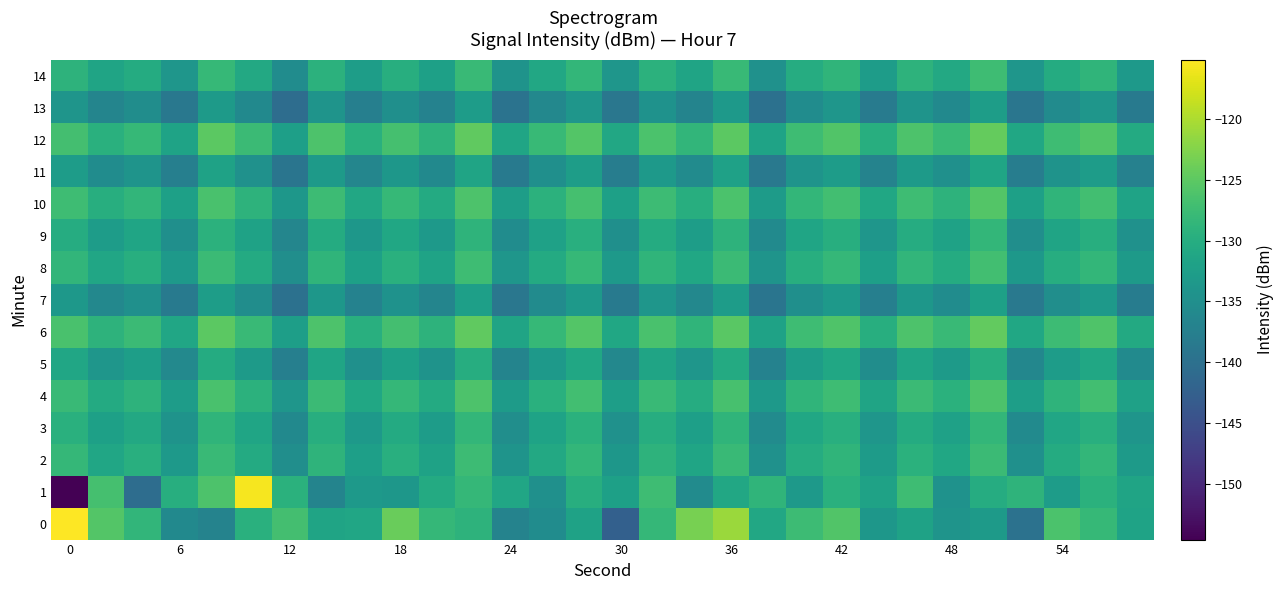

Rank the series by their maximum value, from highest to lowest.

0, 1, 12, 6, 10, 4, 8, 14, 2, 3, 9, 5, 11, 7, 13